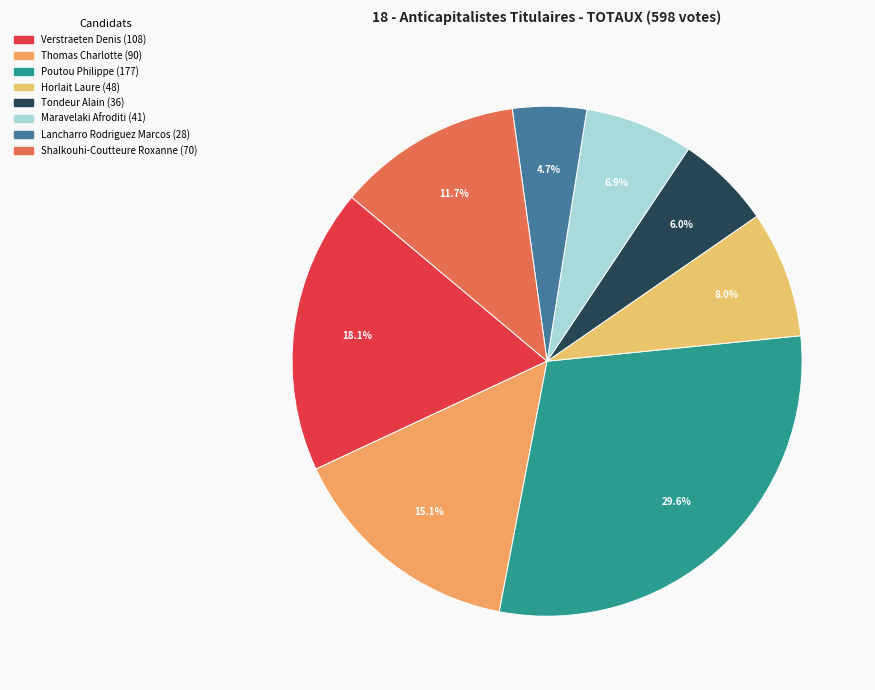

How many segments does this pie chart have?

8